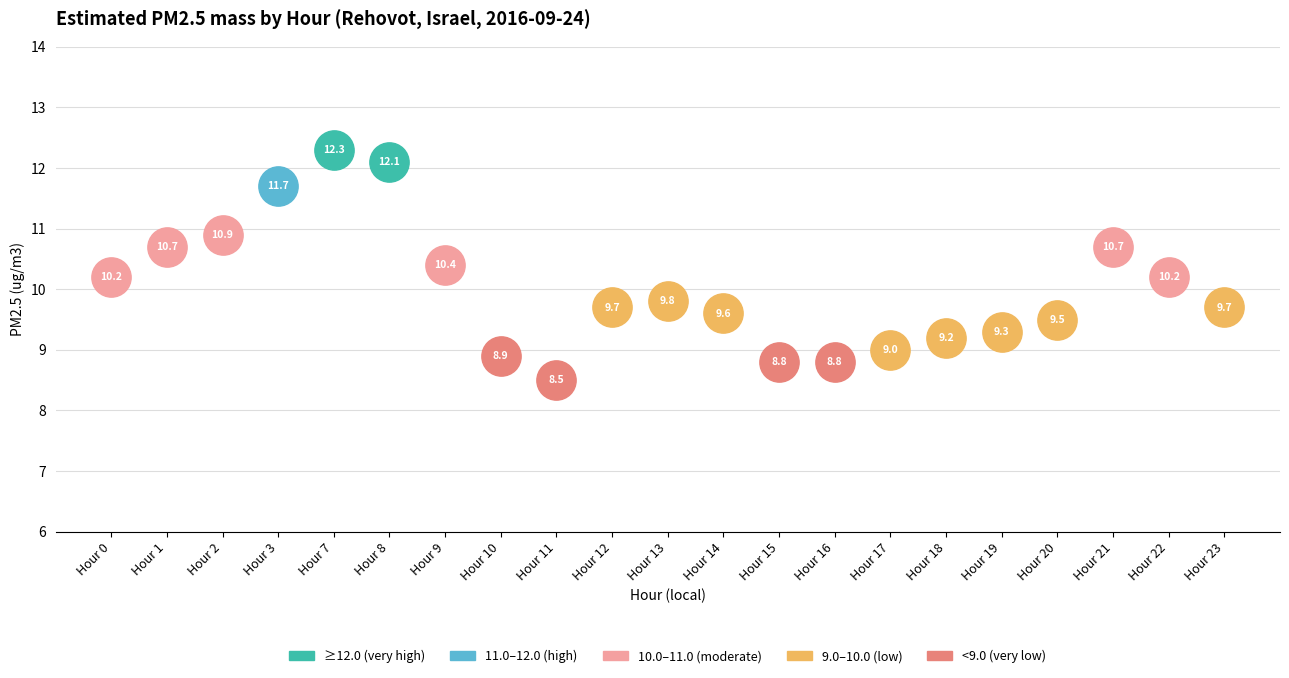

What is the ratio of the value at 0 to the value at 1?

1.0